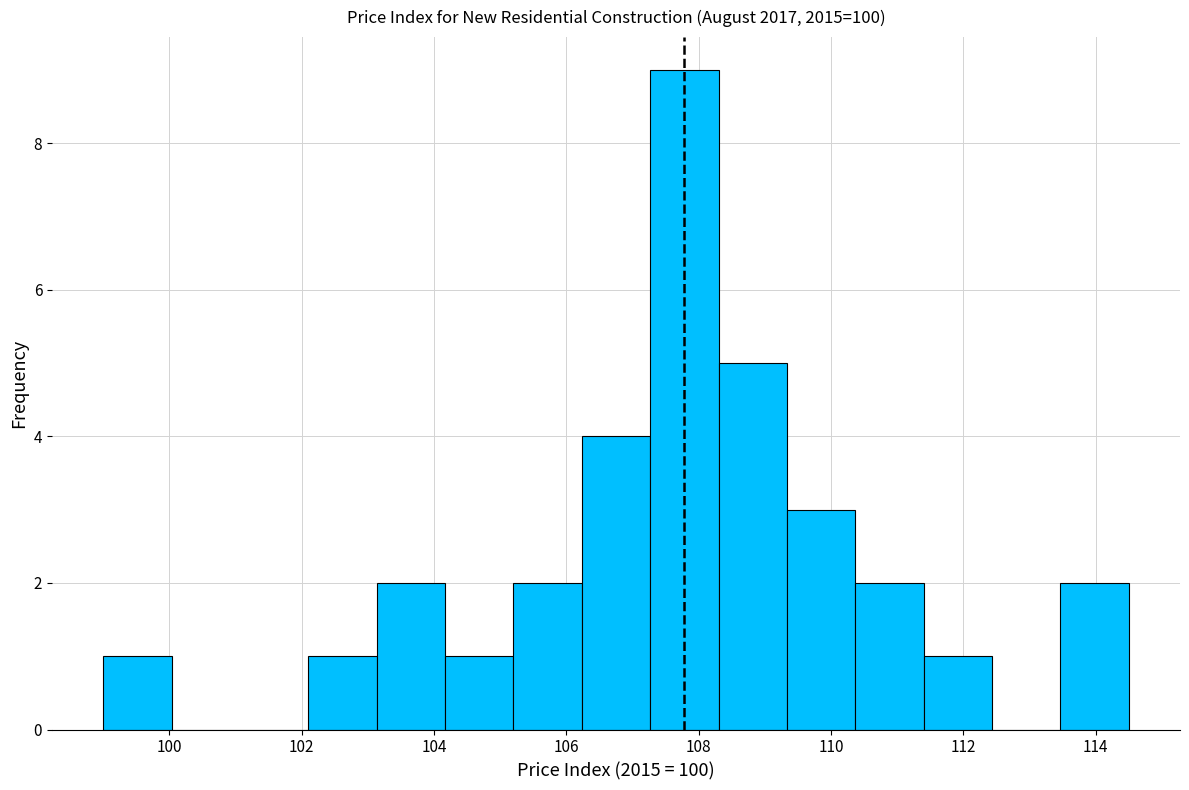

What is the height of the bar covering 105.2 to 106.2 on the x-axis? Neither the bar edges nor the heights are printed on the chart, so give them approximately, as read against the axes.

2